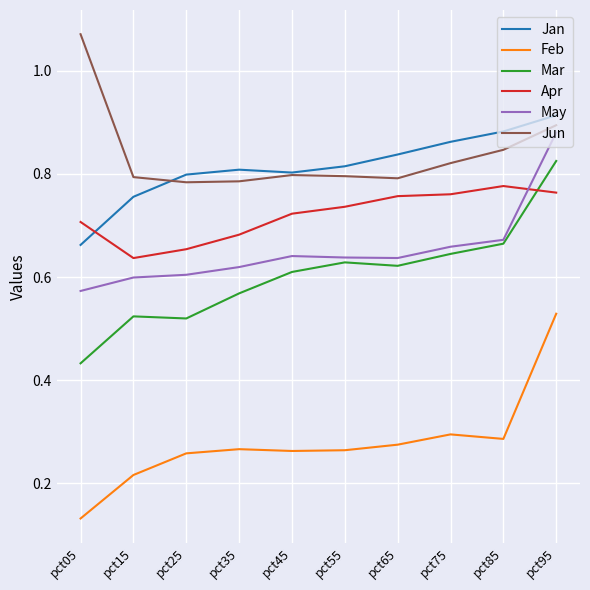

The Jun series shows 1.4 at pct15. True or false?

False